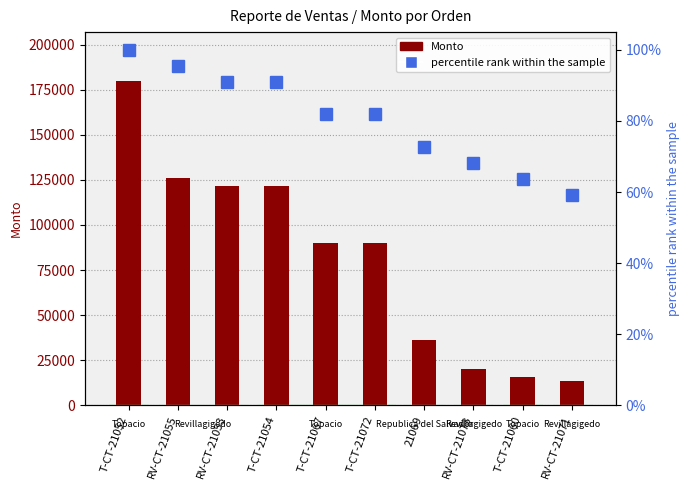

Where does the Monto series first go above 90000?

T-CT-21052